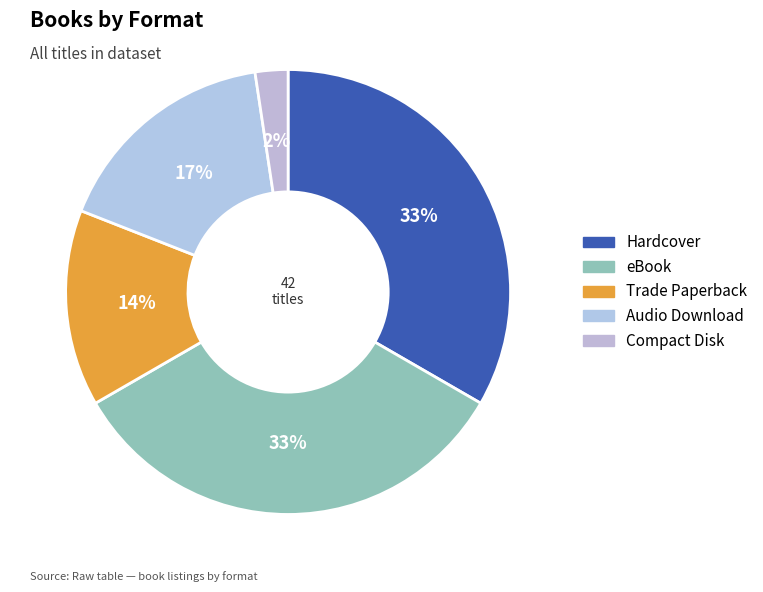

What percentage is the Trade Paperback slice, to the nearest percent?

14%